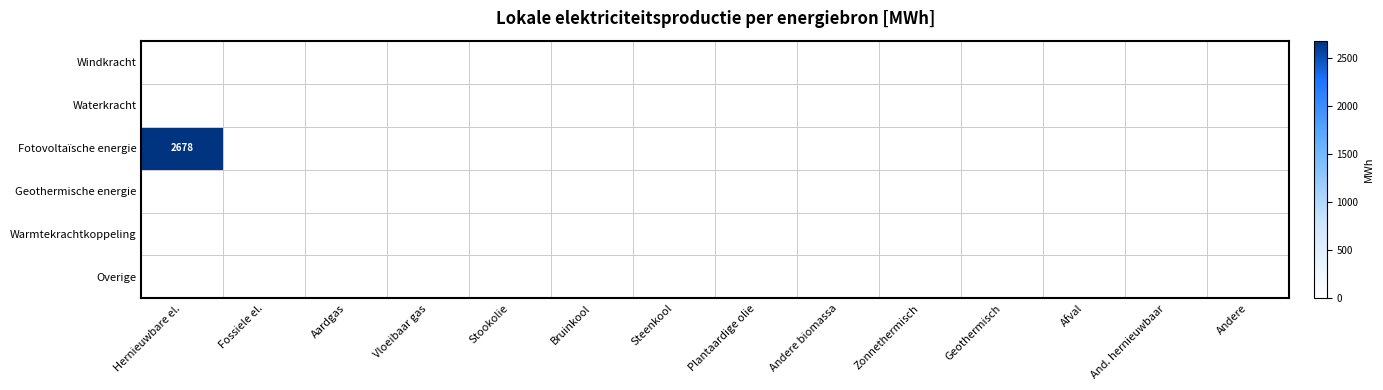

Which series has the largest total across all categories?

Fotovoltaïsche energie